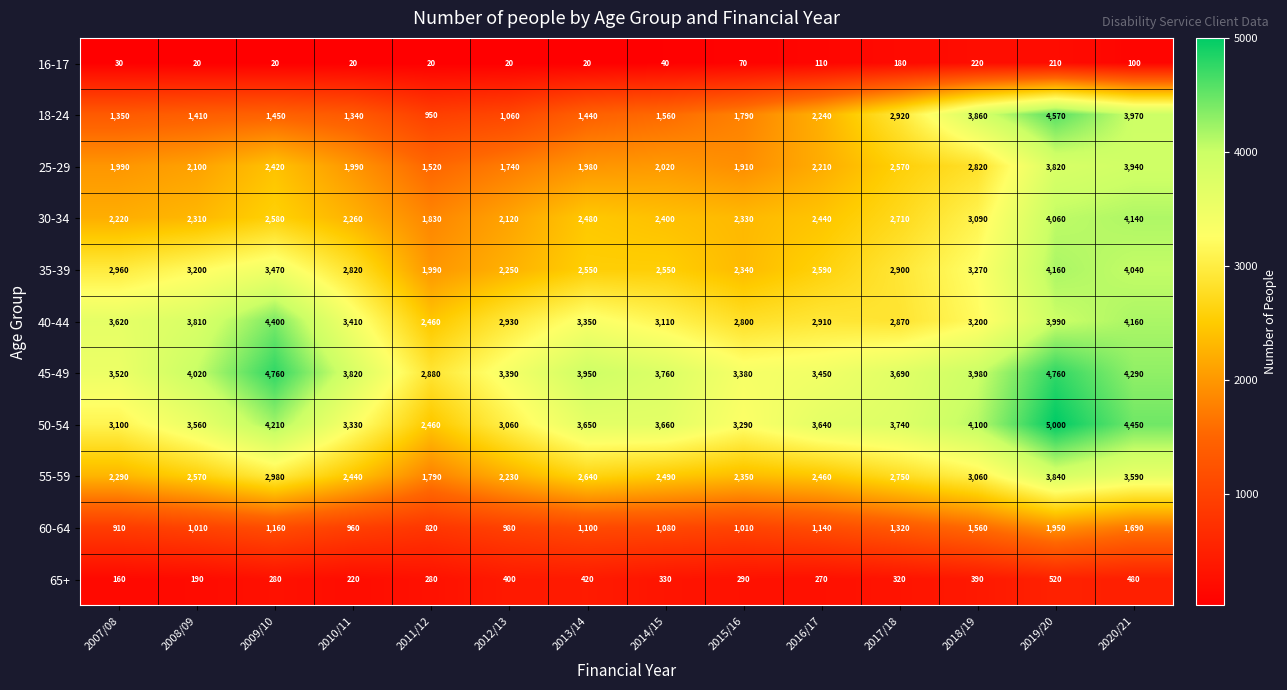

Between 2011/12 and 2016/17, which series saw the biggest shift?

18-24